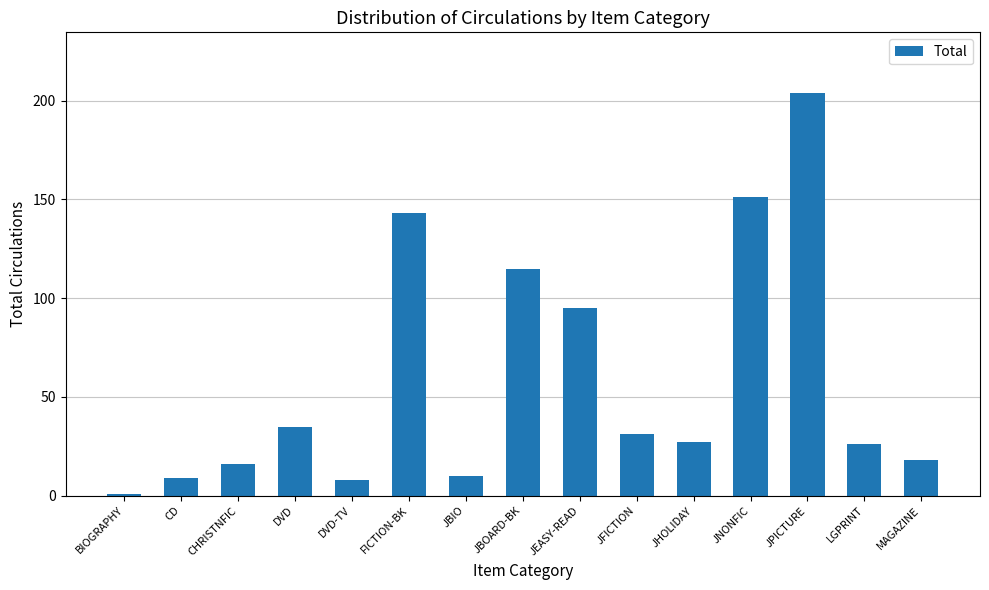

Where is the data nearest to the value 102?

JEASY-READ